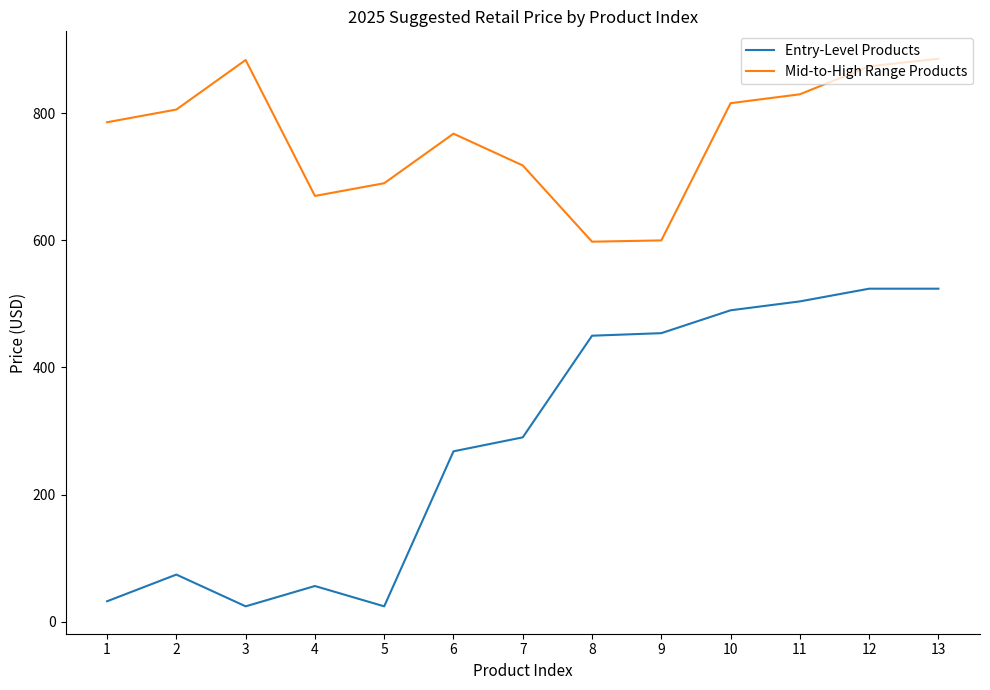

Rank the series at 2 from lowest to highest value.

Entry-Level Products, Mid-to-High Range Products